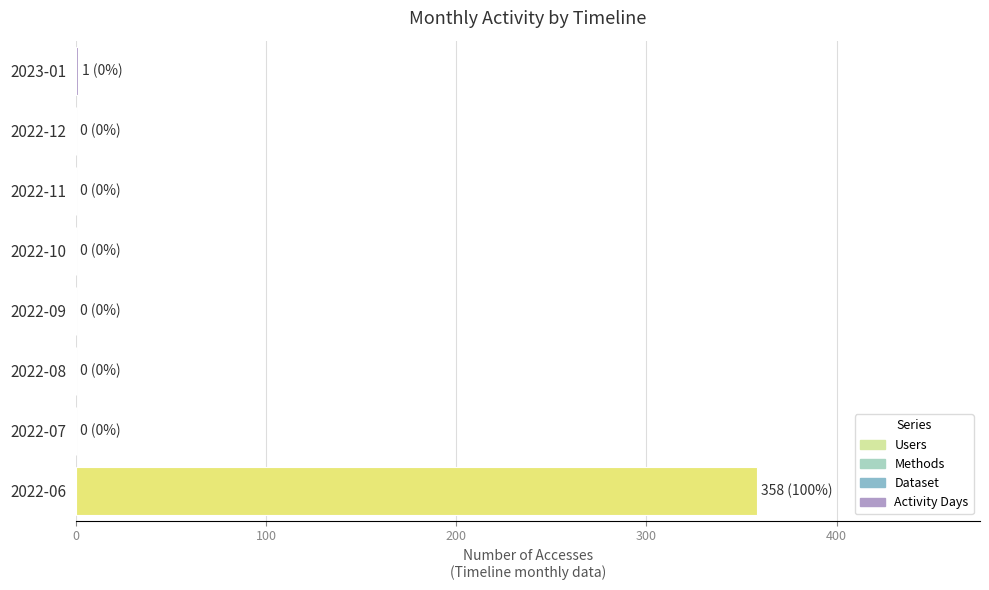

The value at 2022-12 is 171. True or false?

False